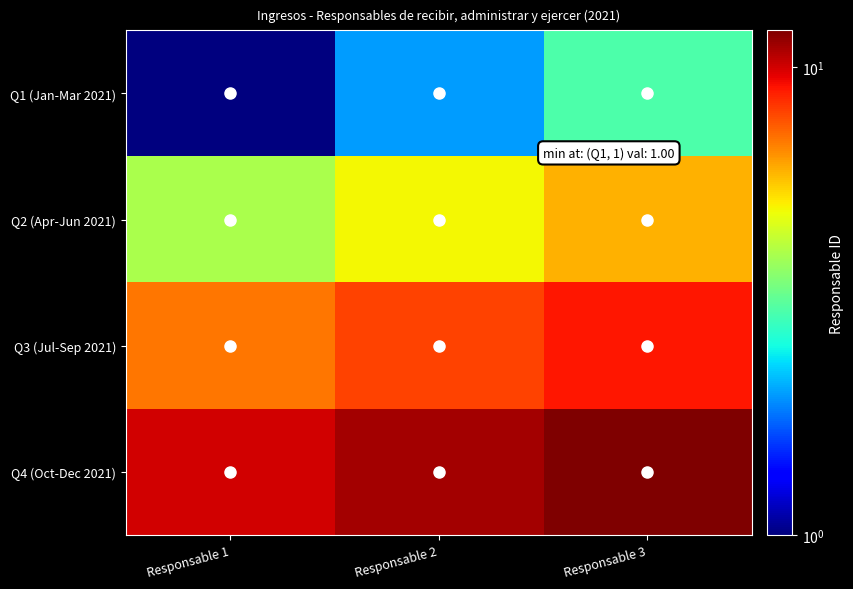

Between Responsable 2 and Responsable 3, which series saw the biggest shift?

Q1 (Jan-Mar 2021)